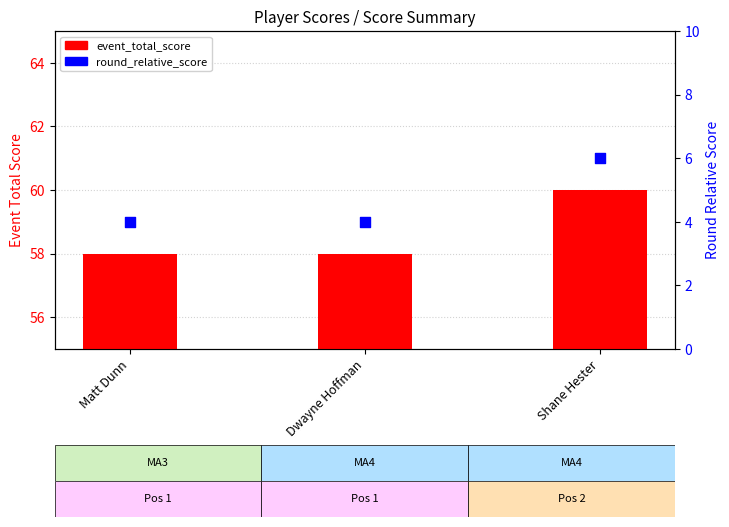

Which series reaches the minimum Y coordinate?

round_relative_score